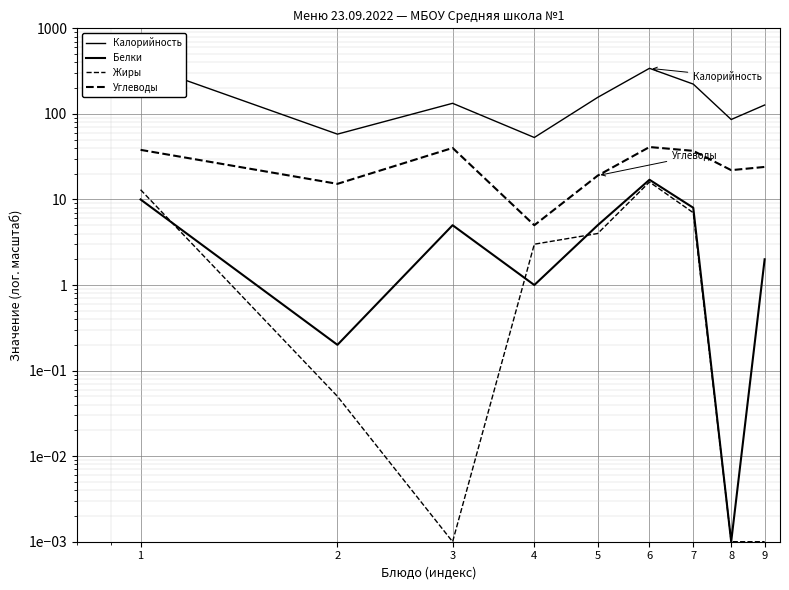

Count the number of categories in the chart.

9